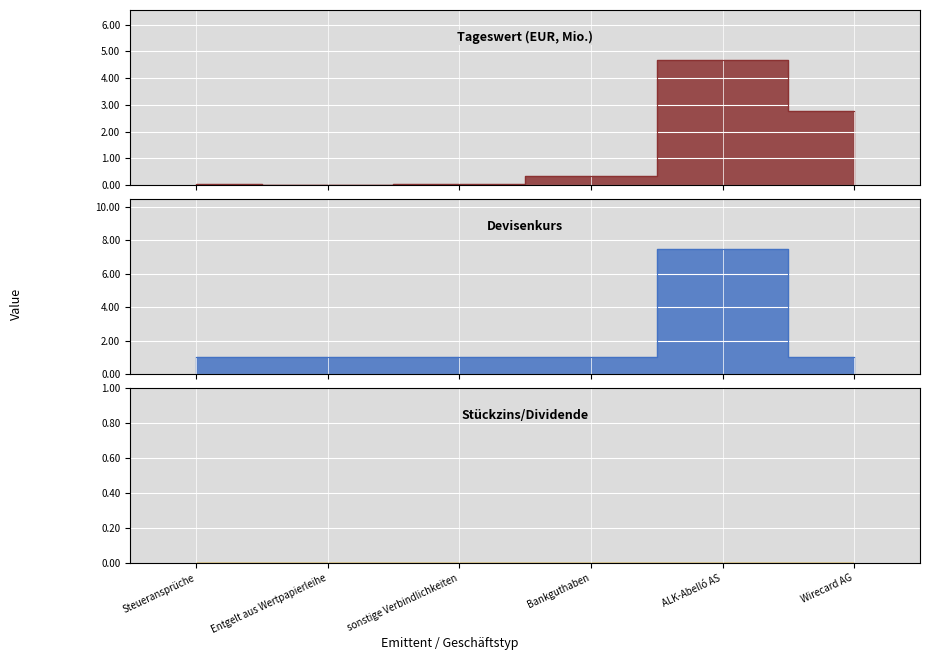

List the labels in order of value, smallest first.

Steueransprüche, Entgelt aus Wertpapierleihe, sonstige Verbindlichkeiten, Bankguthaben, Wirecard AG, ALK-Abelló AS